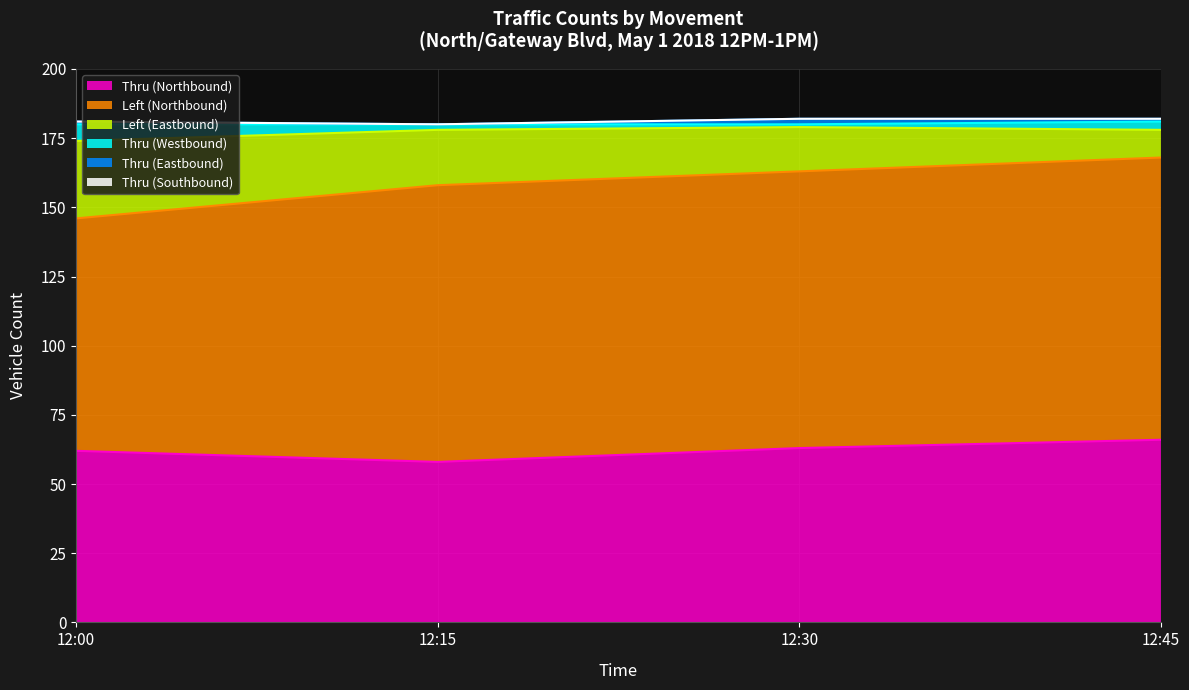

Rank the categories by Thru (Westbound) value from lowest to highest.

12:30, 12:15, 12:45, 12:00